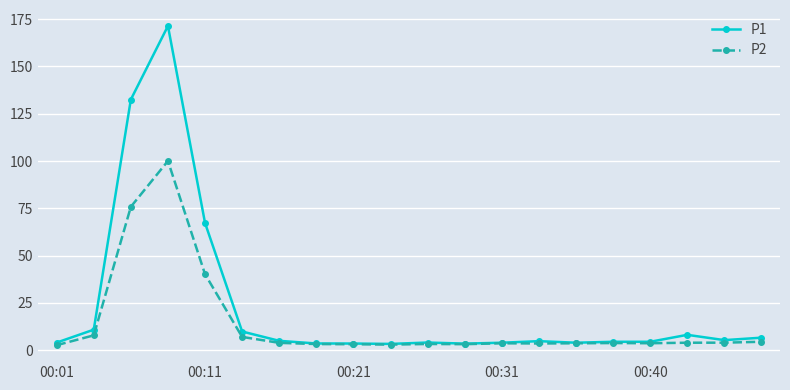

What is the value of the P2 point at the 4th from the left?

100.0